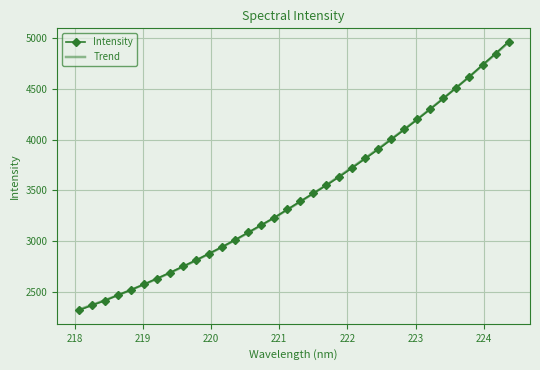

What position from the left is 221.8812?

21